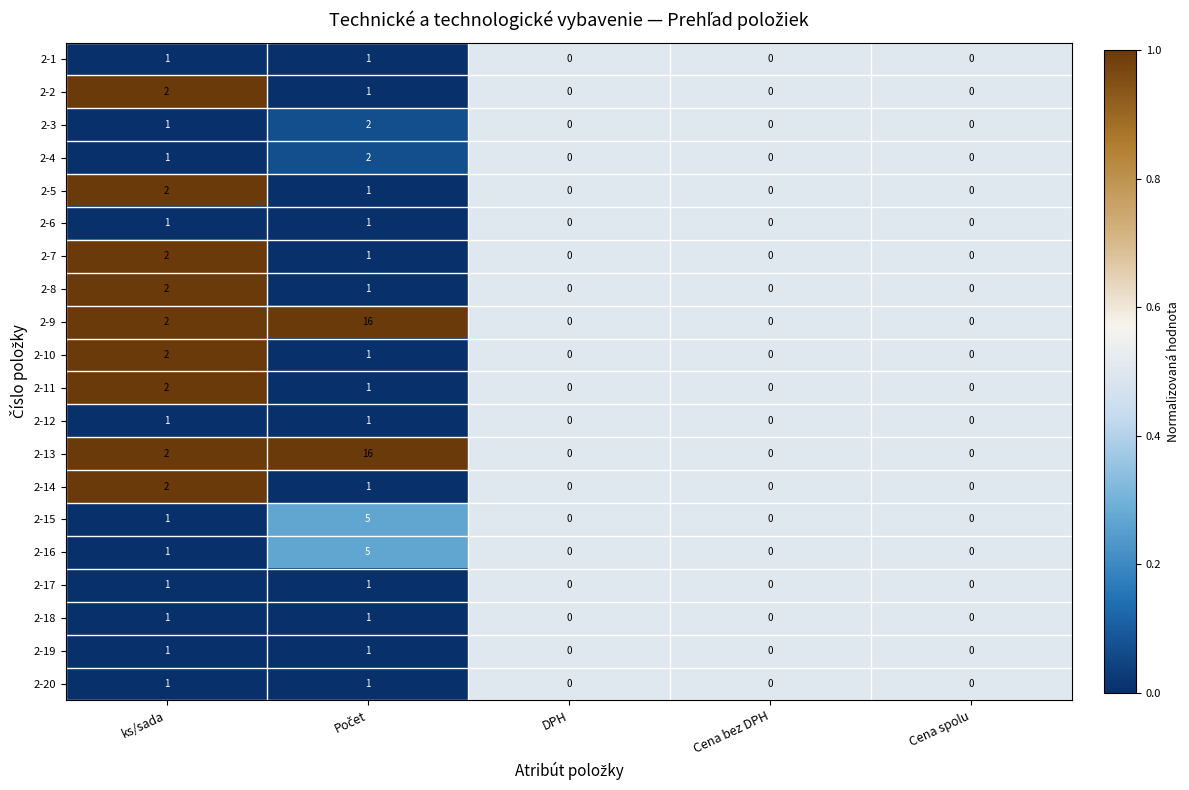

Is the value of 2-17 at ks/sada greater than the value of 2-10 at Cena bez DPH?

Yes